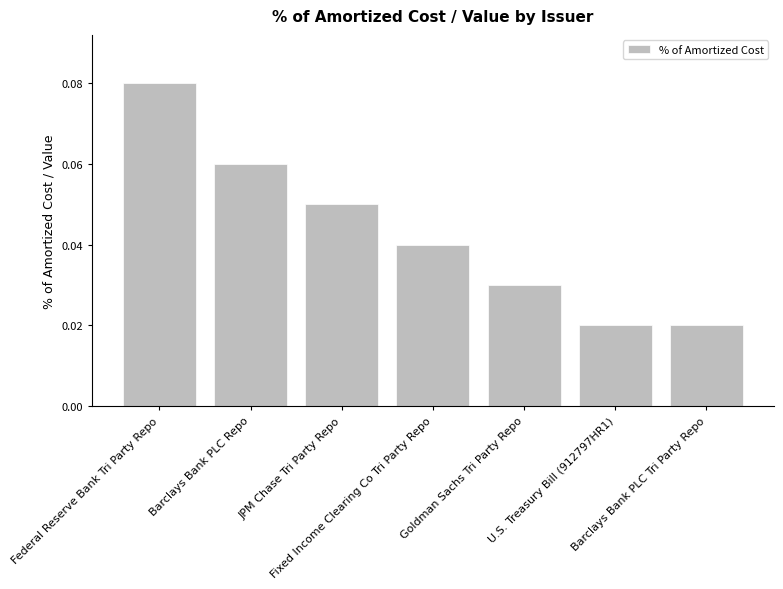

What is the sum of all values?

0.3